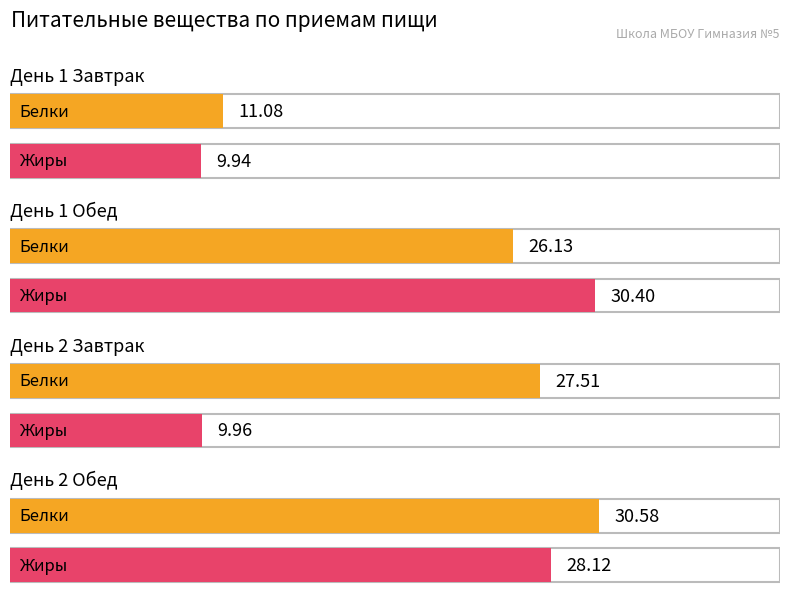

Which series has the largest total across all categories?

Белки